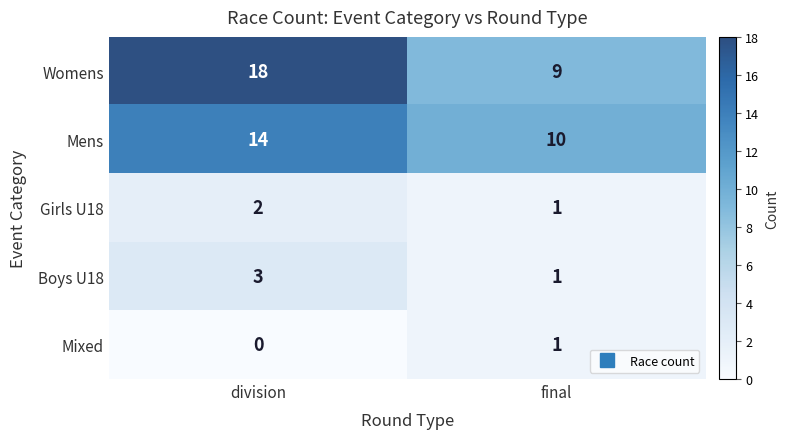

Which series has the largest total across all categories?

Womens